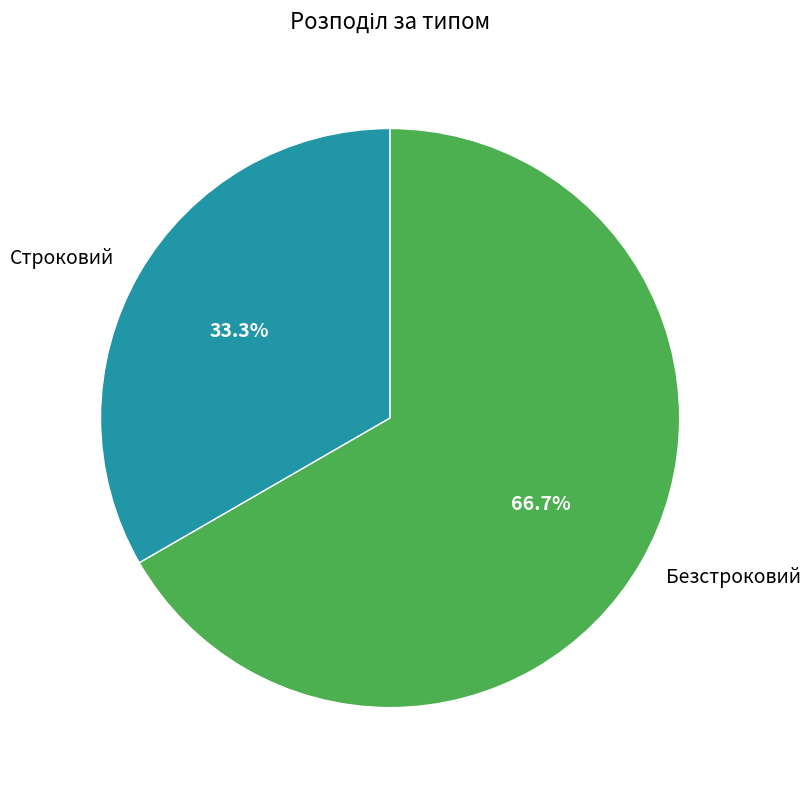

What is the ratio of the value at Строковий to the value at Безстроковий?

0.5